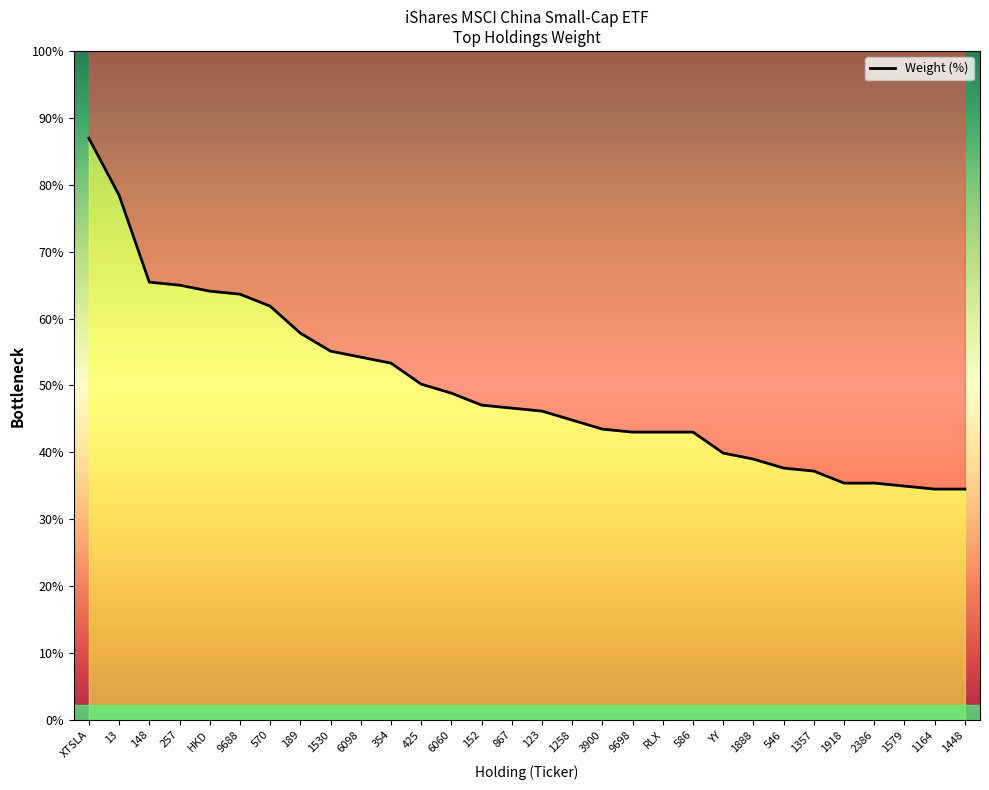

What is the change in value from 257 to 425?

-0.3